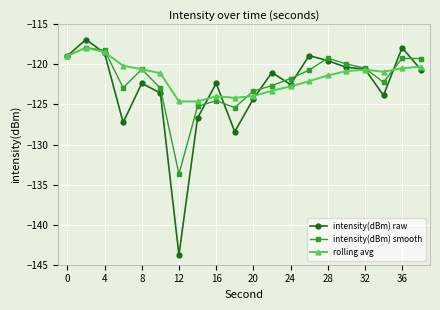

What is the maximum value shown in the chart?

-116.9